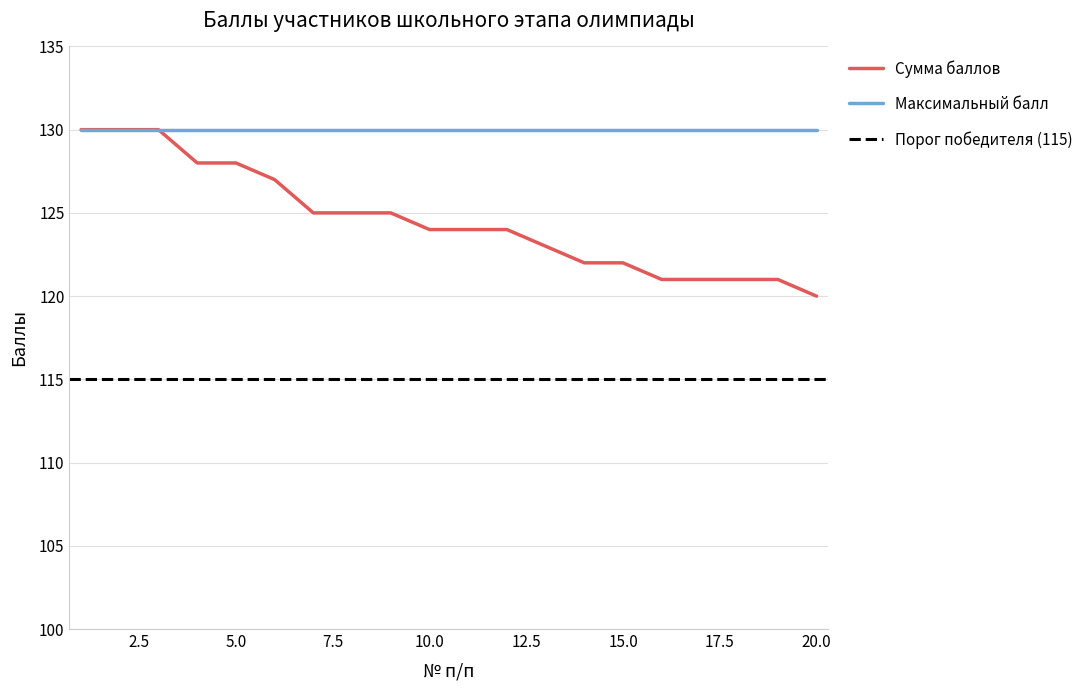

What is the value of the 12th point from the left?

124